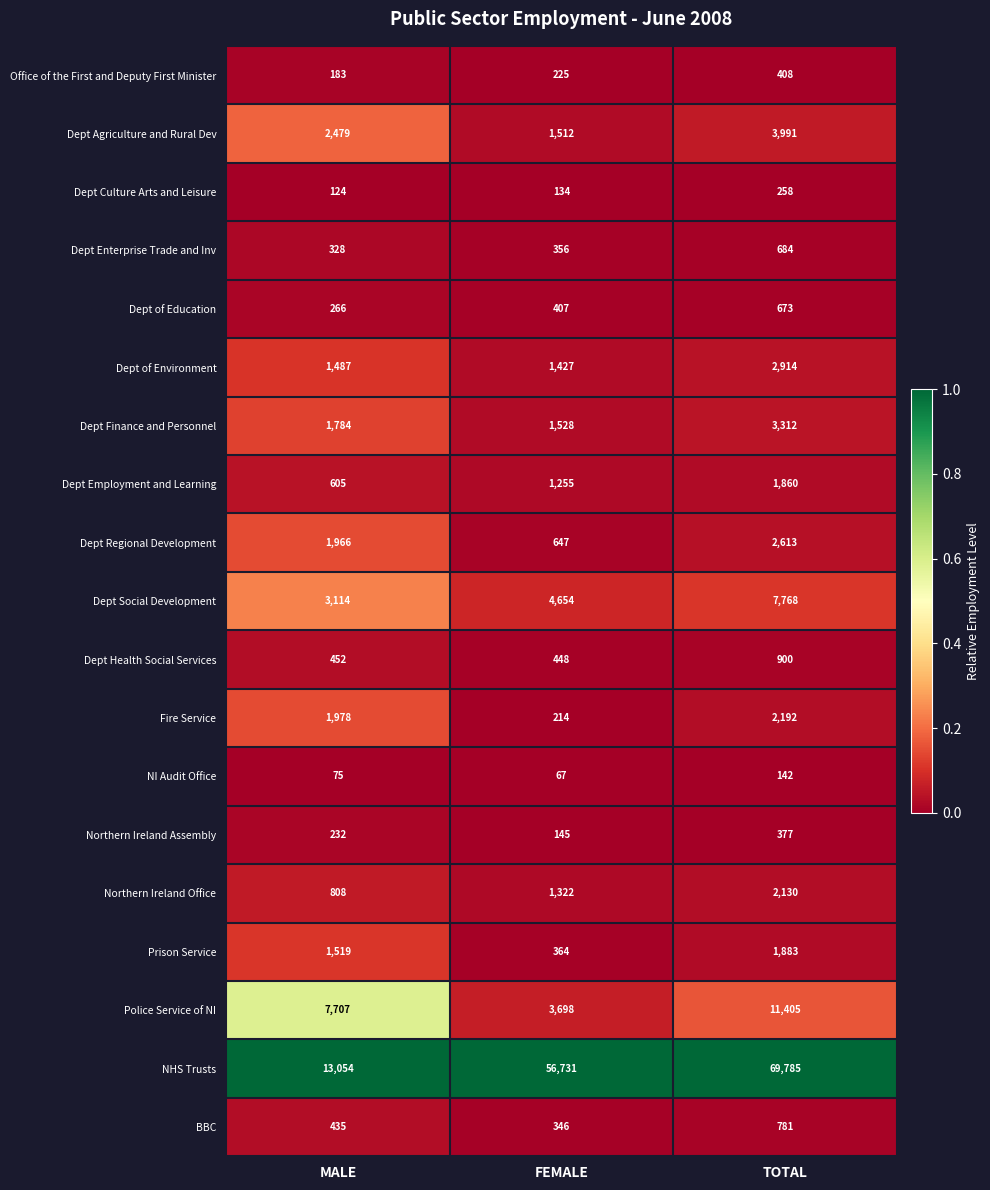

Count the number of data series in this chart.

19